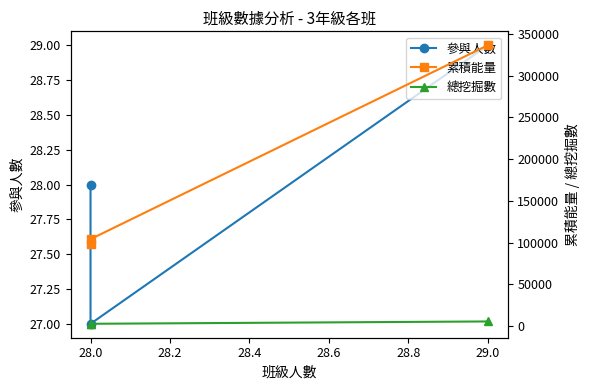

What is the spread (max minus min) of values at 28.0?

104123